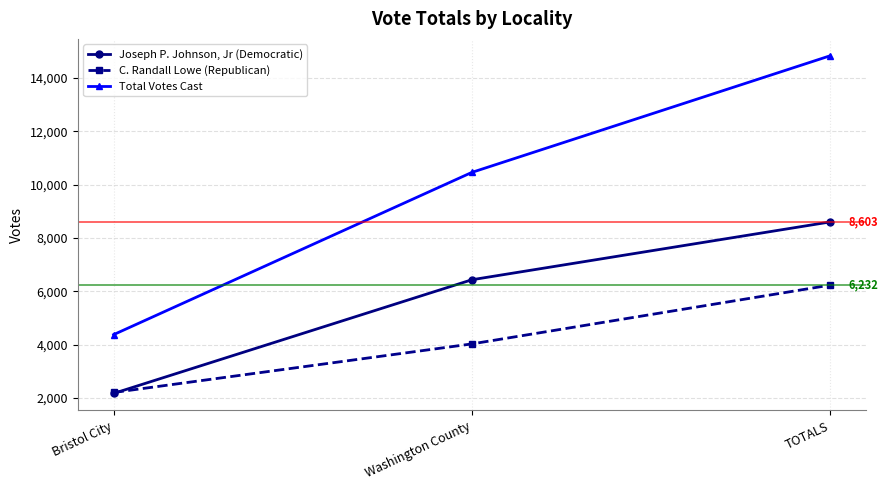

How many Joseph P. Johnson, Jr (Democratic) values are between 2169 and 8603?

3